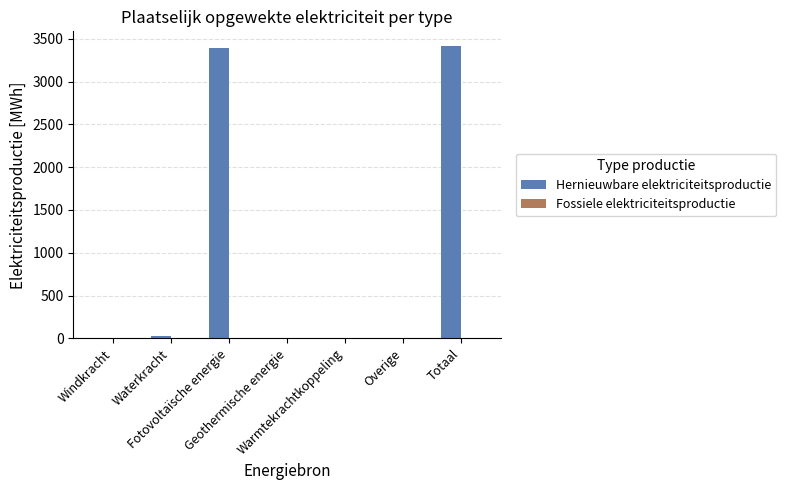

What is the greatest value displayed?

3417.2